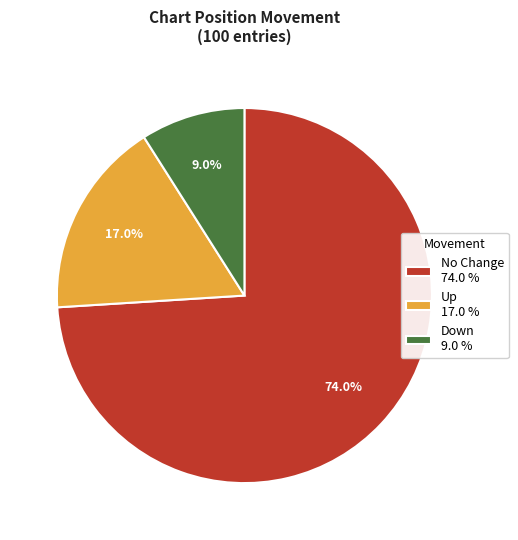

Between Up 17.0 % and Down 9.0 %, which is larger?

Up 17.0 %